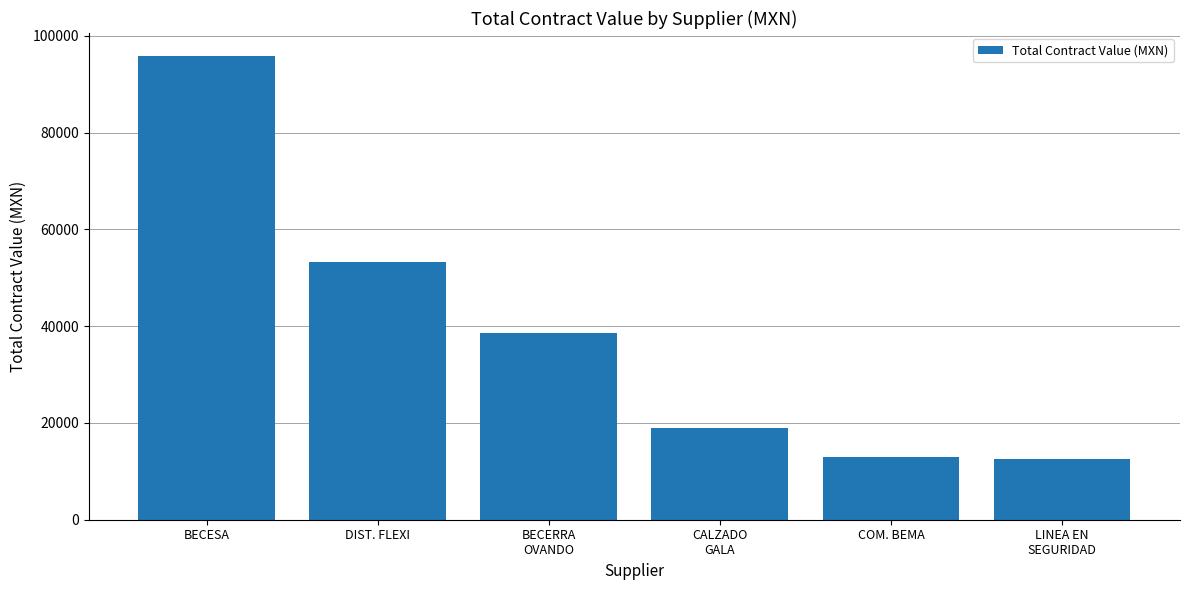

What is the label of the 1st bar from the left?

BECESA